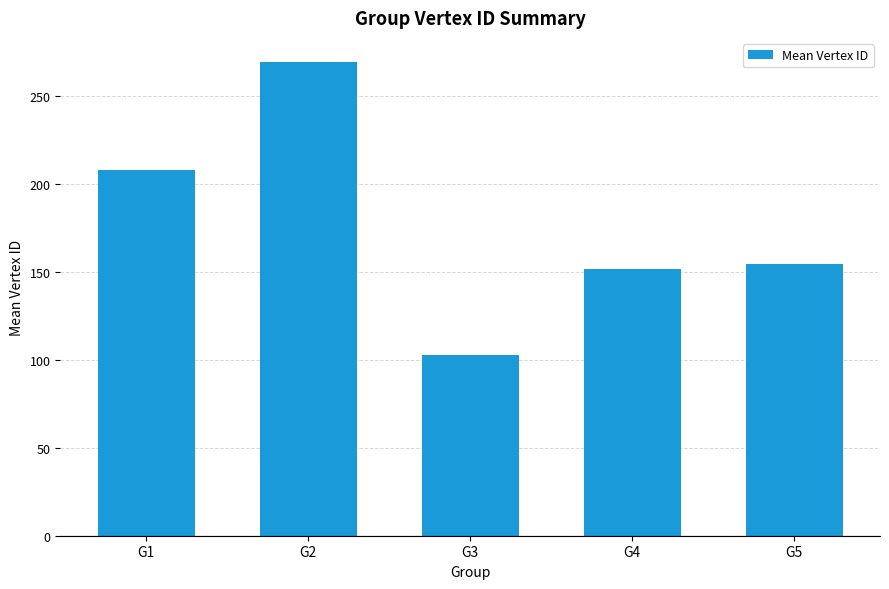

How many data points are above 154?

3